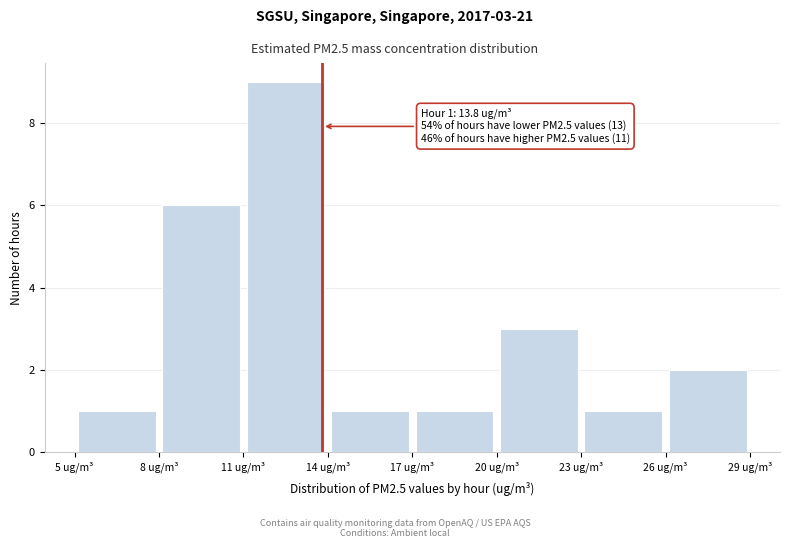

Which range on the x-axis has the tallest bar?

11 to 14